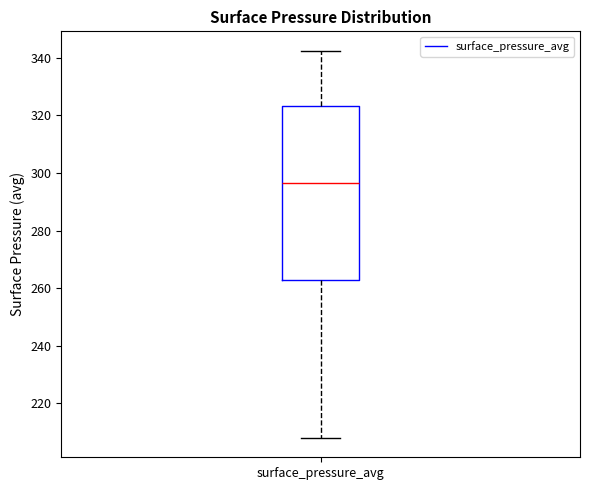

Read this box plot against the y-axis: the position of the median line, the range covered by the box, and the ends of both whiskers. The values are not printed on the chart, so give them approximately, as read against the axis.

median 296, box 264 to 324, whiskers 208 to 342